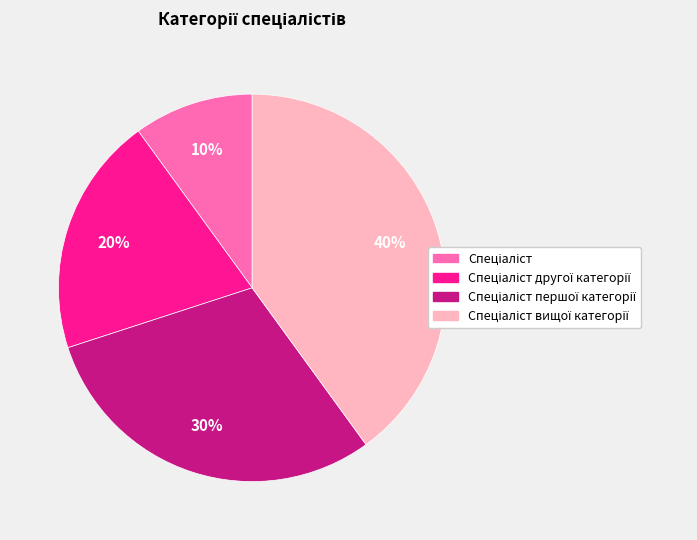

Does any single category account for the majority?

No